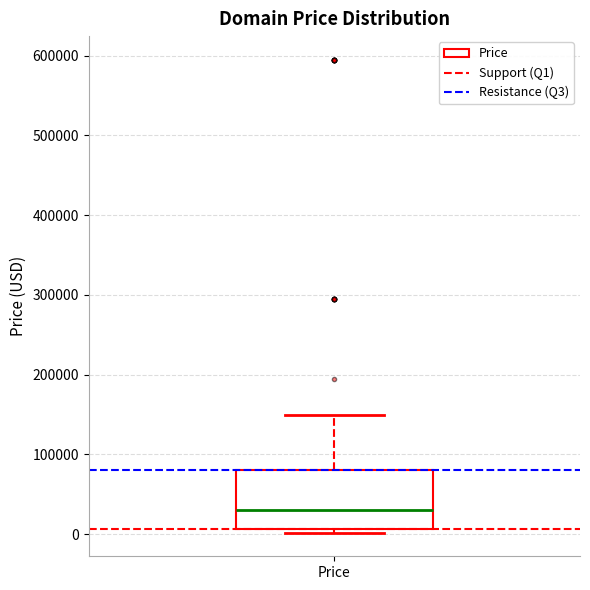

Transcribe this box plot: give where the median line is, the range the box spans, and where the two whiskers end, as read against the y-axis. The values are not printed on the chart, so give them approximately, as read against the axis.

median 30000, box 10000 to 80000, whiskers 0 to 150000